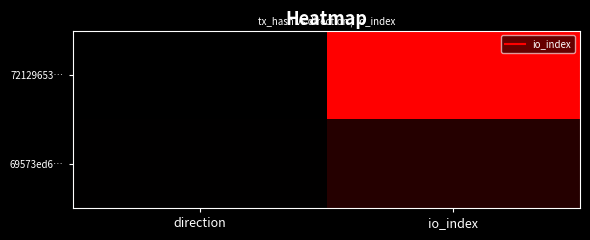

At how many categories does at least one series exceed 100?

1